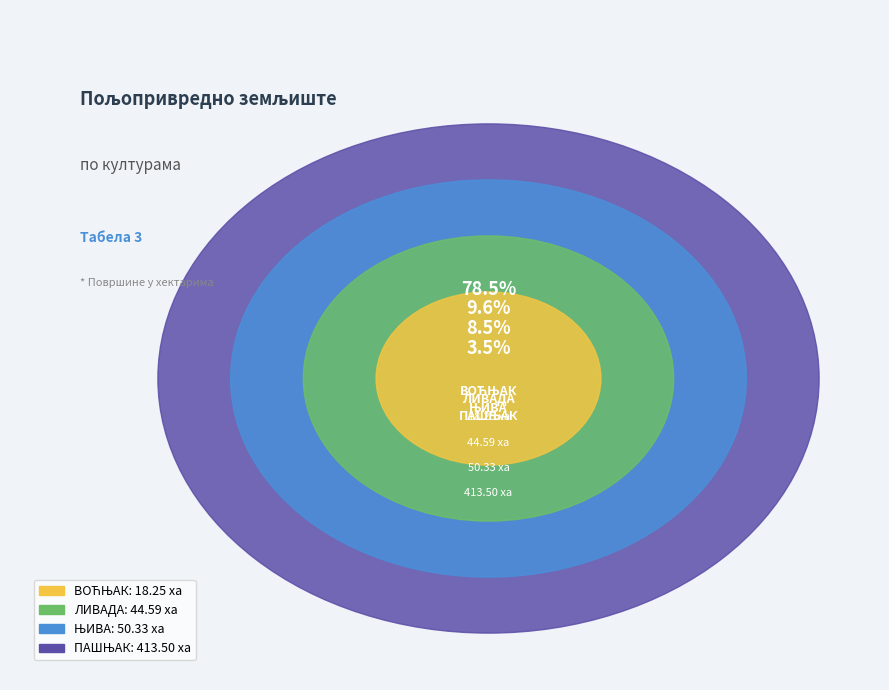

What is the largest slice in the pie chart?

ПАШЊАК